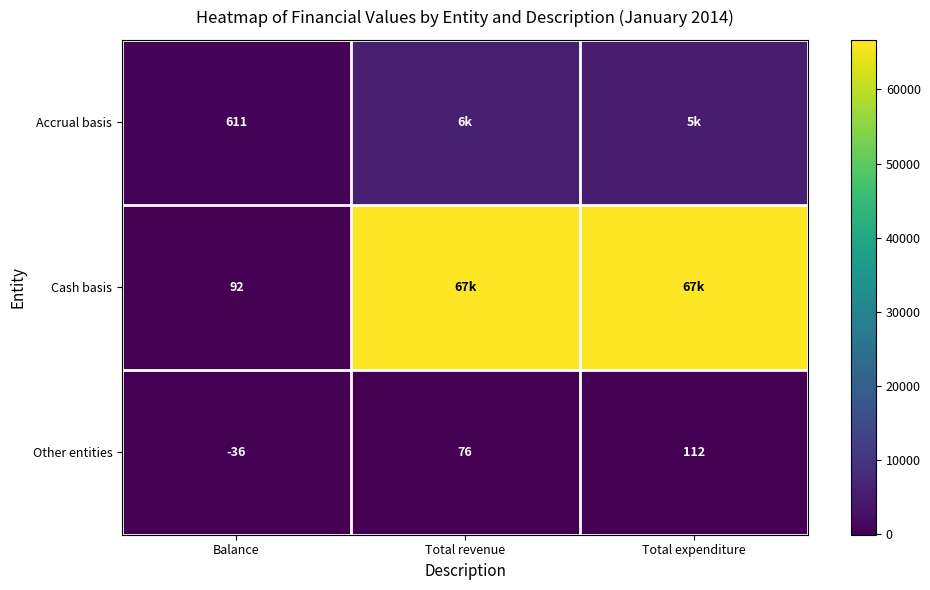

What is the difference between the highest and lowest values at Balance?

647